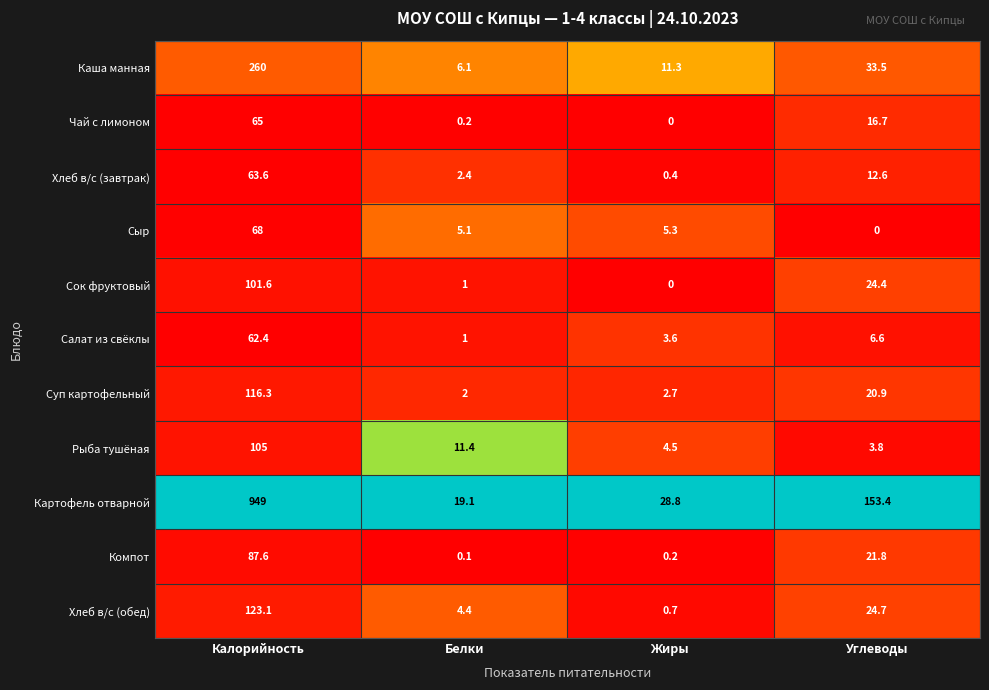

At which category does the chart reach its peak across all series?

Калорийность